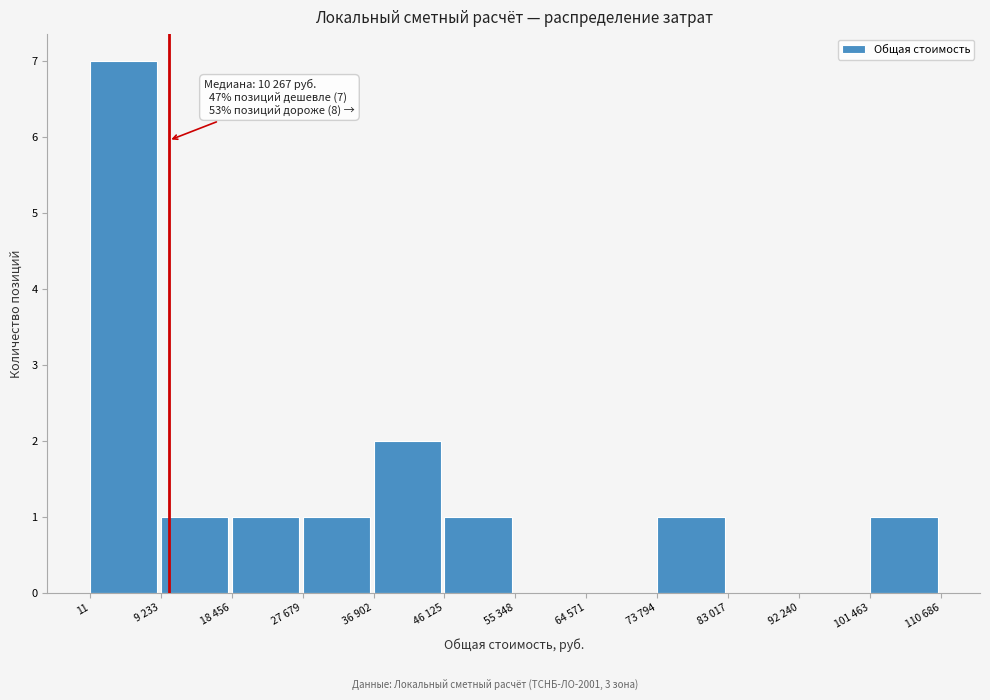

Reading right to left, list all the values displayed in this chart.

101 463=1	92 240=0	83 017=0	73 794=1	64 571=0	55 348=0	46 125=1	36 902=2	27 679=1	18 456=1	9 233=1	11=7